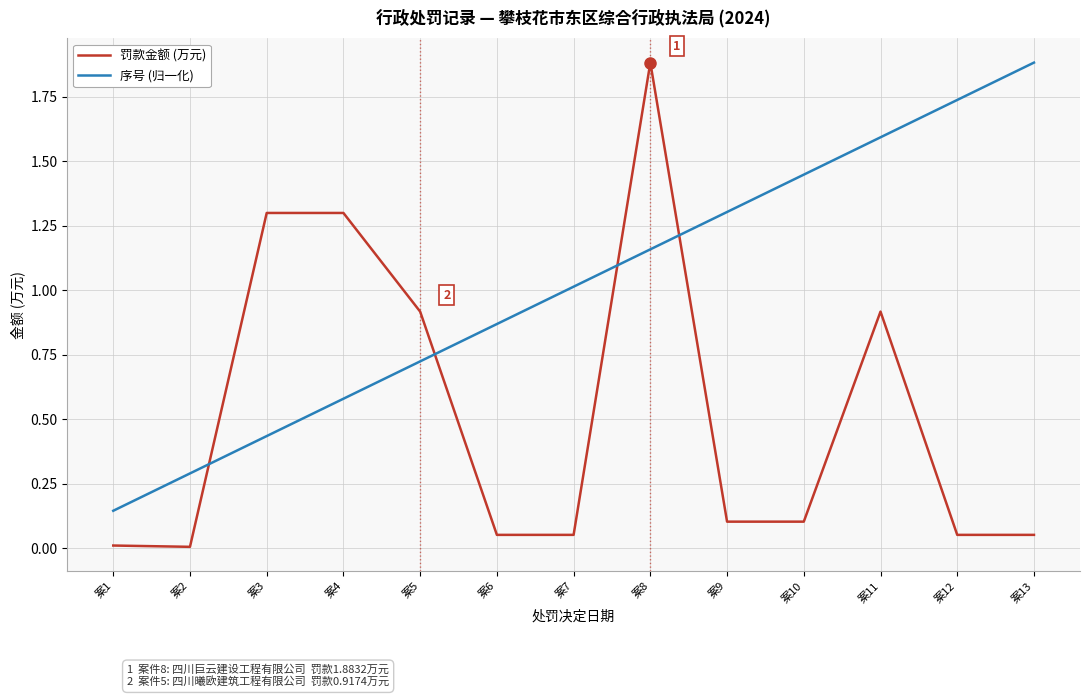

Which series has the largest range (max minus min)?

罚款金额 (万元)